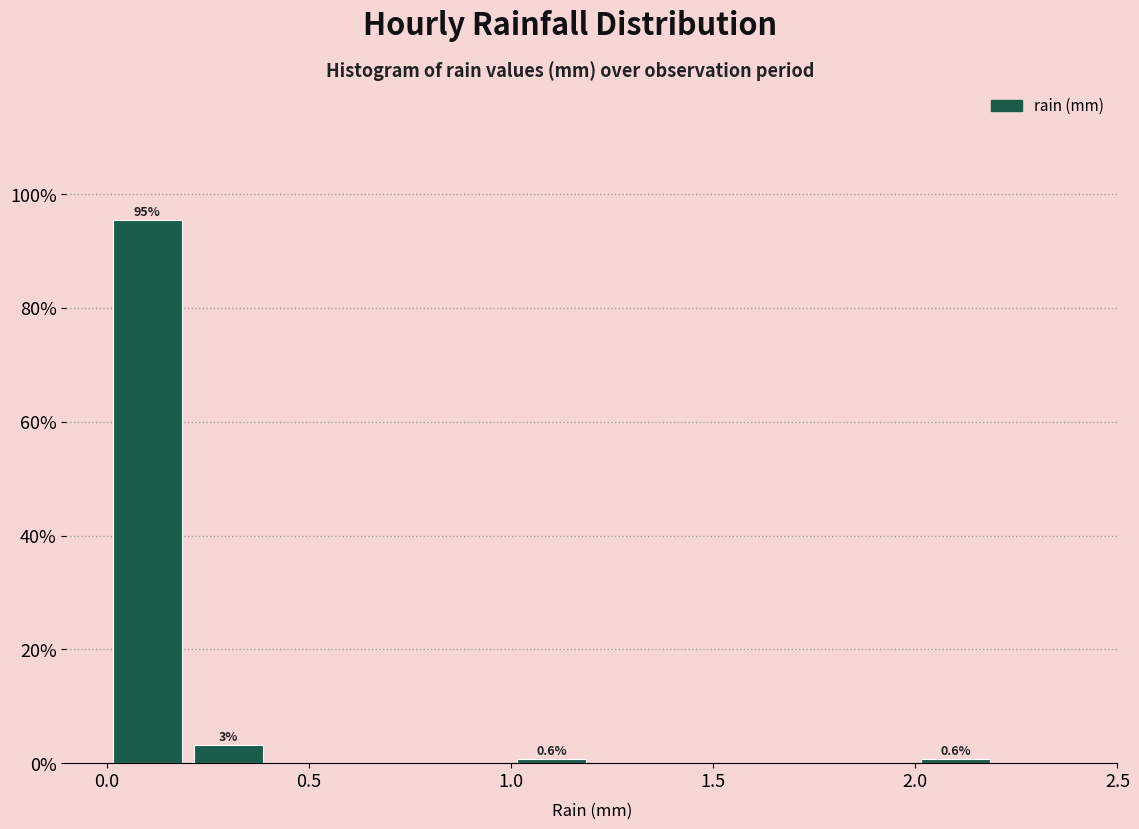

Over which range of the x-axis is the bar tallest?

0.0 to 0.2